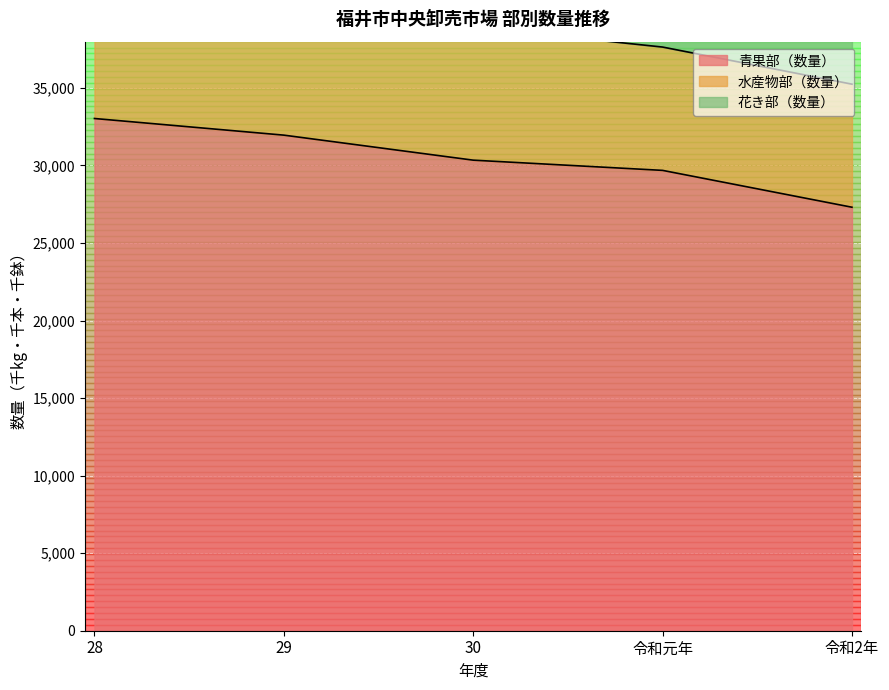

True or false: 青果部（数量） has a value of 31951 at 29.

True